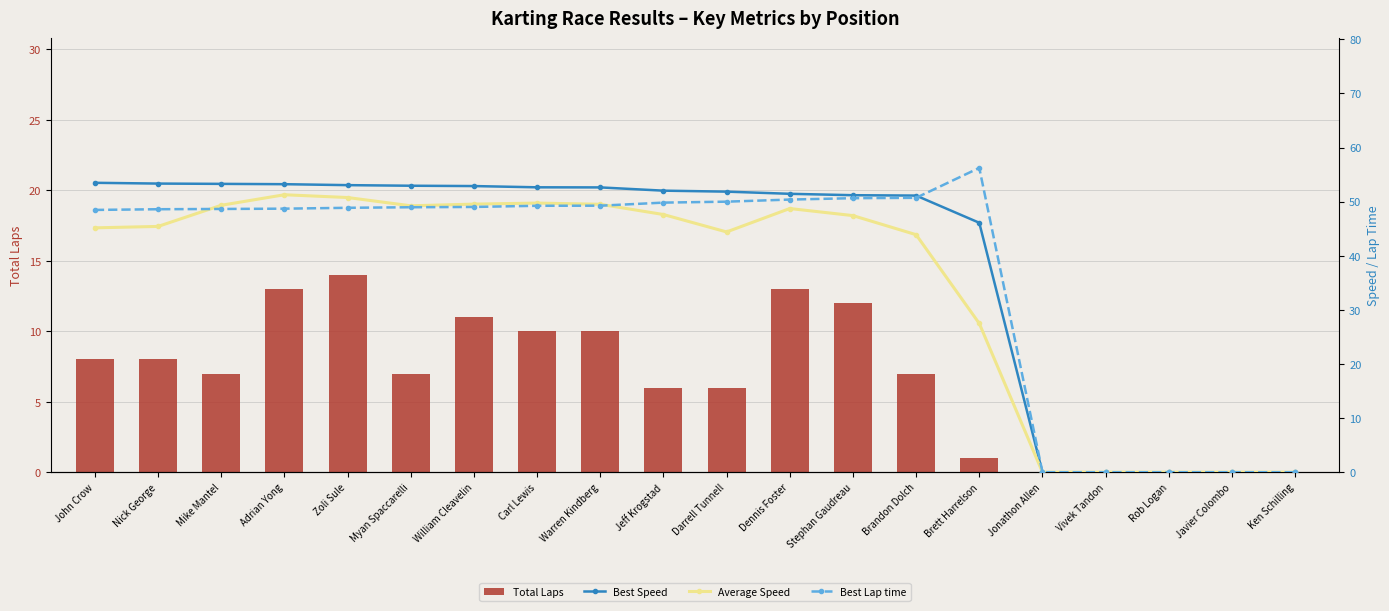

Between Dennis Foster and Brett Harrelson, which series saw the biggest shift?

Average Speed